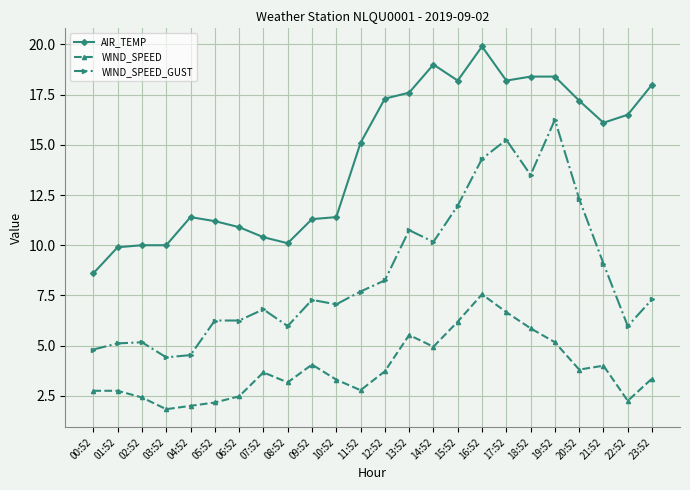

Rank the series by their average value, from lowest to highest.

WIND_SPEED, WIND_SPEED_GUST, AIR_TEMP